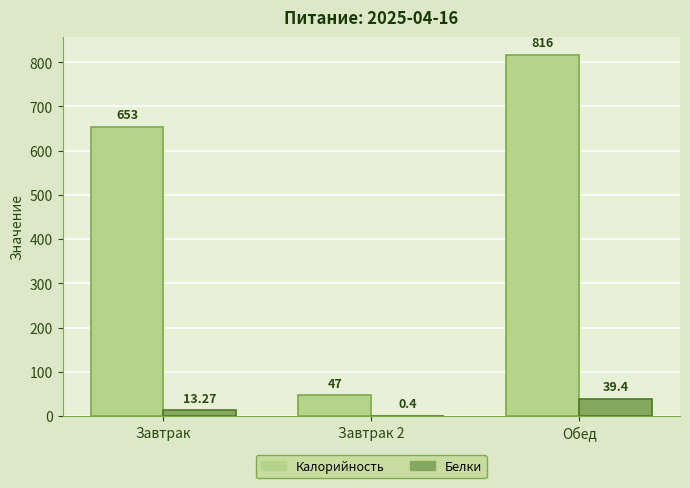

At which label is Белки closest to 19?

Завтрак